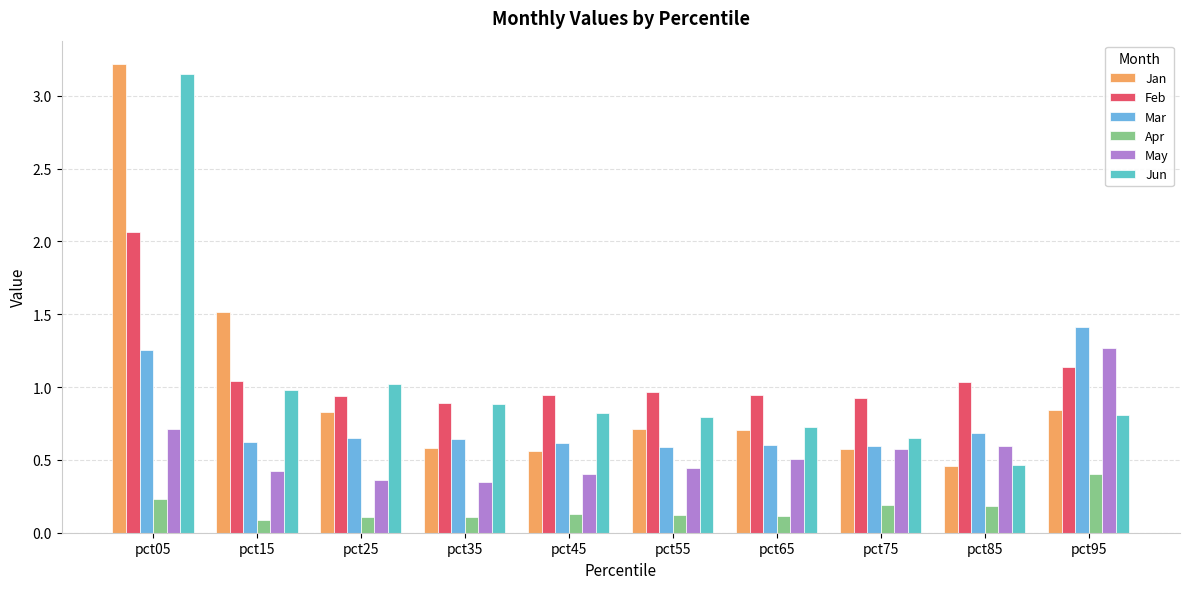

What is the average value of the Mar series?

0.8